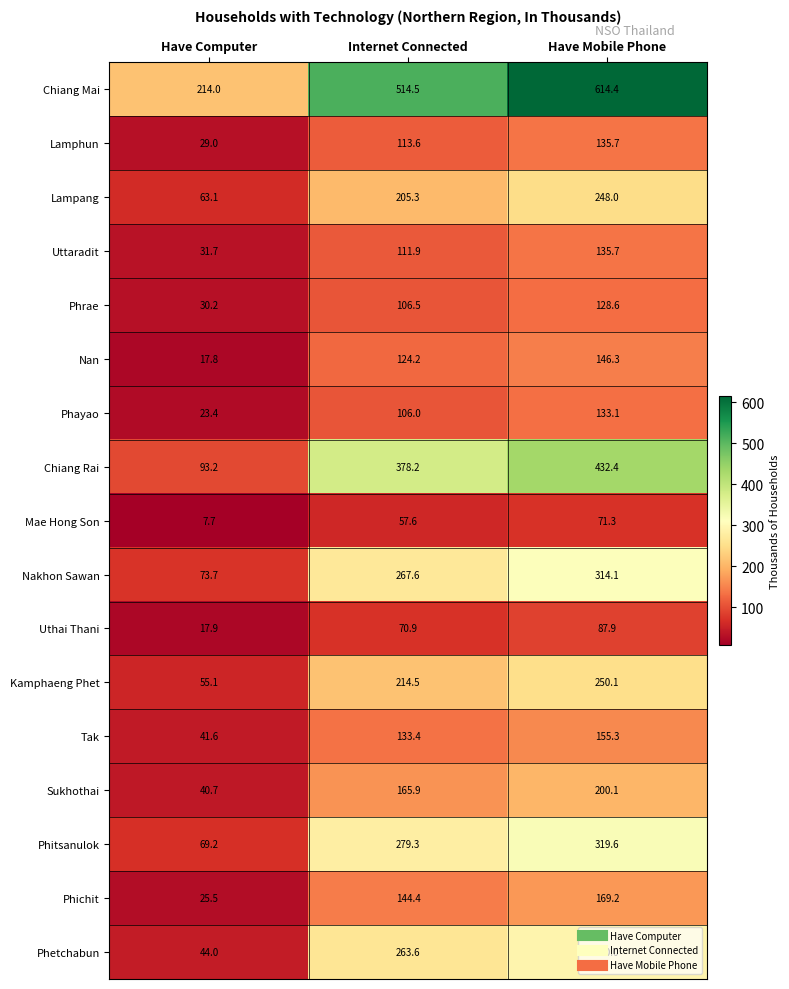

At which category does the chart reach its minimum across all series?

Have Computer